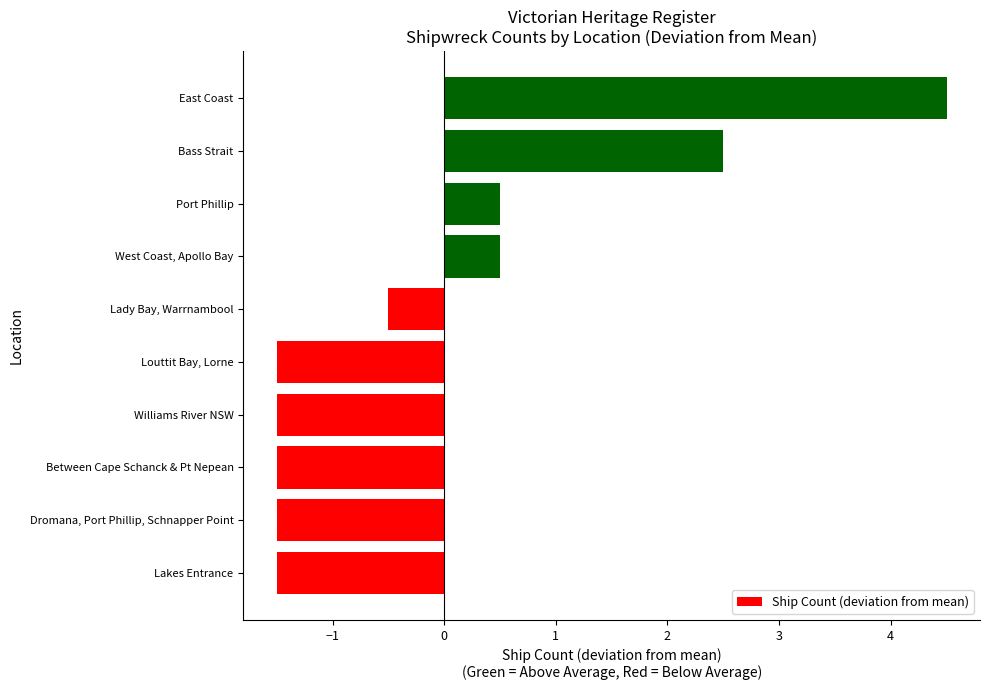

Reading bottom to top, transcribe all the data shown in this chart.

-1.5	-1.5	-1.5	-1.5	-1.5	-0.5	0.5	0.5	2.5	4.5